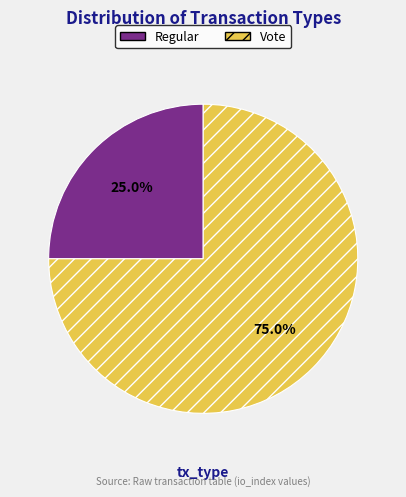

How many slices are in this pie chart?

2